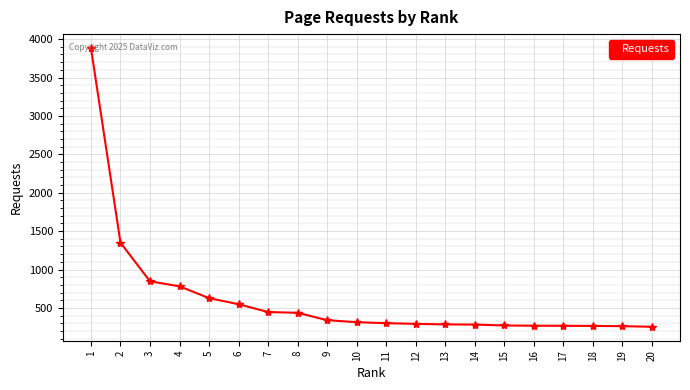

What is the difference between the second highest and second lowest values?

1088